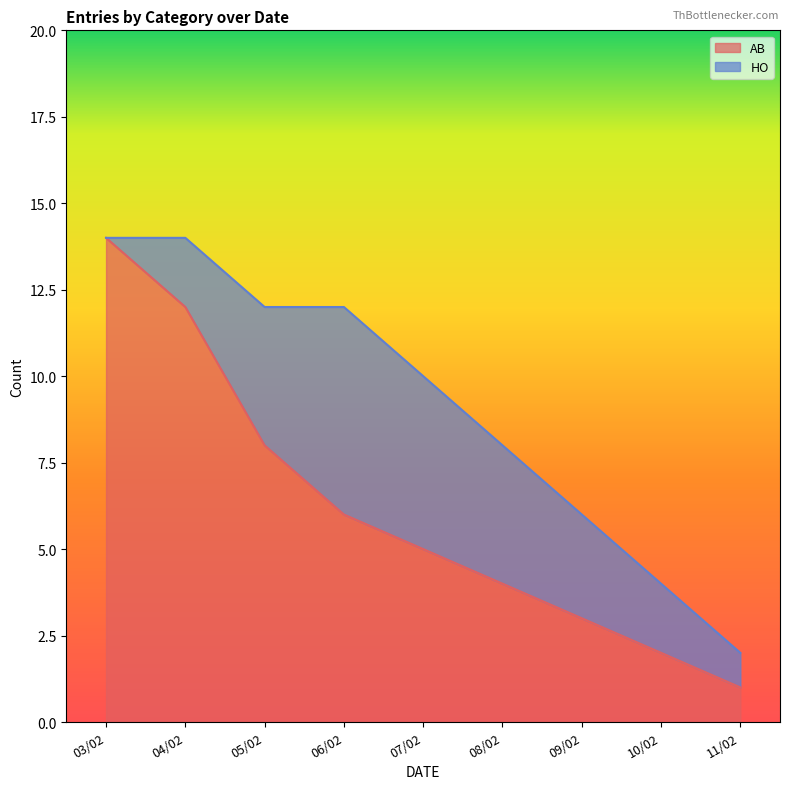

What is the value of the 5th point from the left?

5